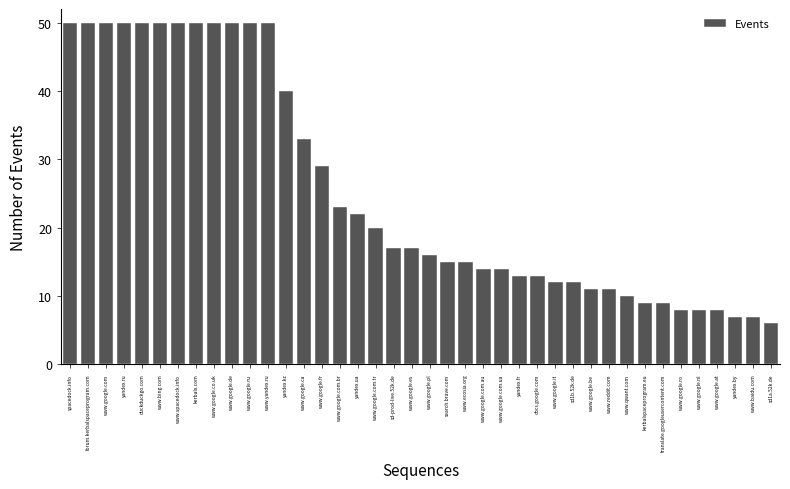

At which label is the value closest to 28?

www.google.fr